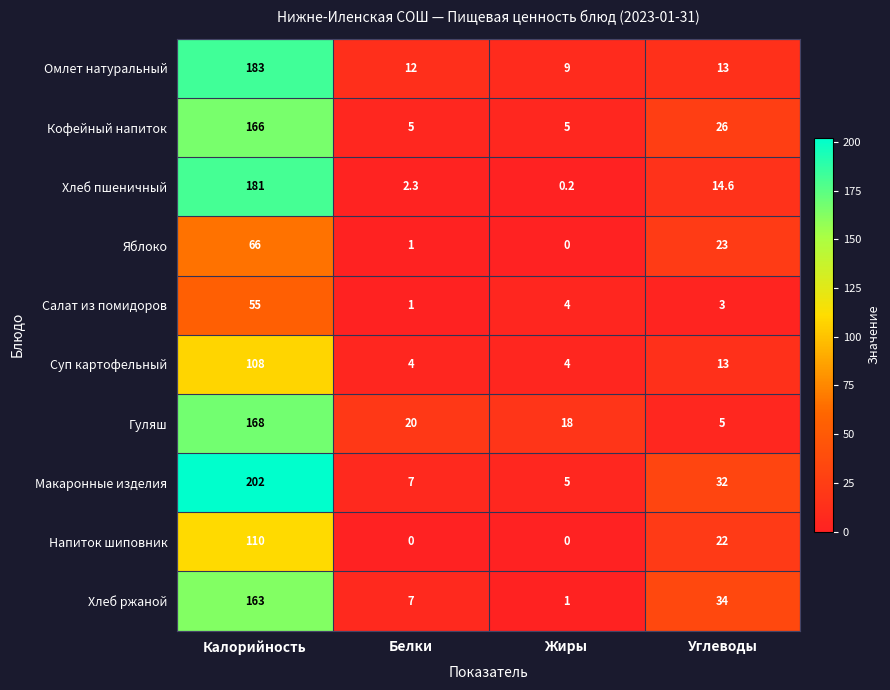

Which series has the widest spread of values?

Макаронные изделия